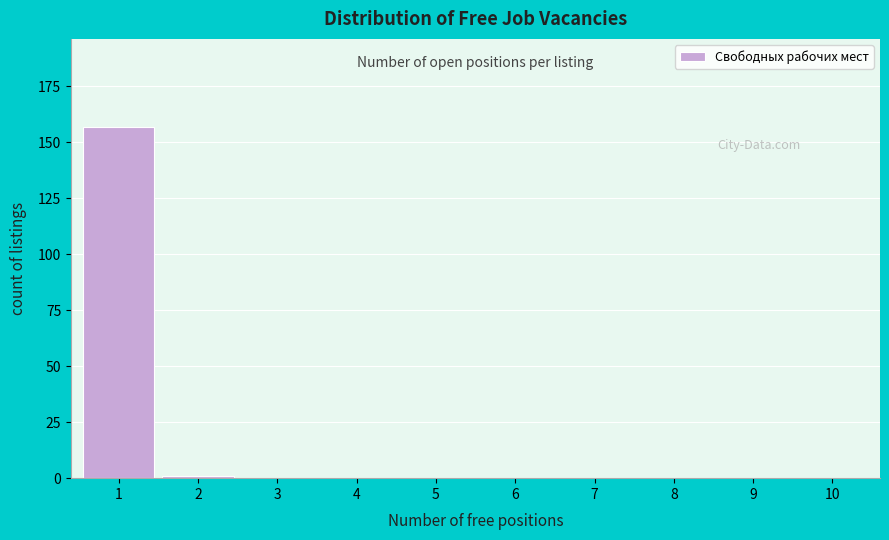

Reading left to right, transcribe this chart: for each bar, give the range it covers on the x-axis and its height. The values are not printed on the chart, so give them approximately, as read against the axis.

0.5 to 1.5: 155
1.5 to 2.5: under 5
2.5 to 3.5: 0
3.5 to 4.5: 0
4.5 to 5.5: 0
5.5 to 6.5: 0
6.5 to 7.5: 0
7.5 to 8.5: 0
8.5 to 9.5: 0
9.5 to 10.5: 0